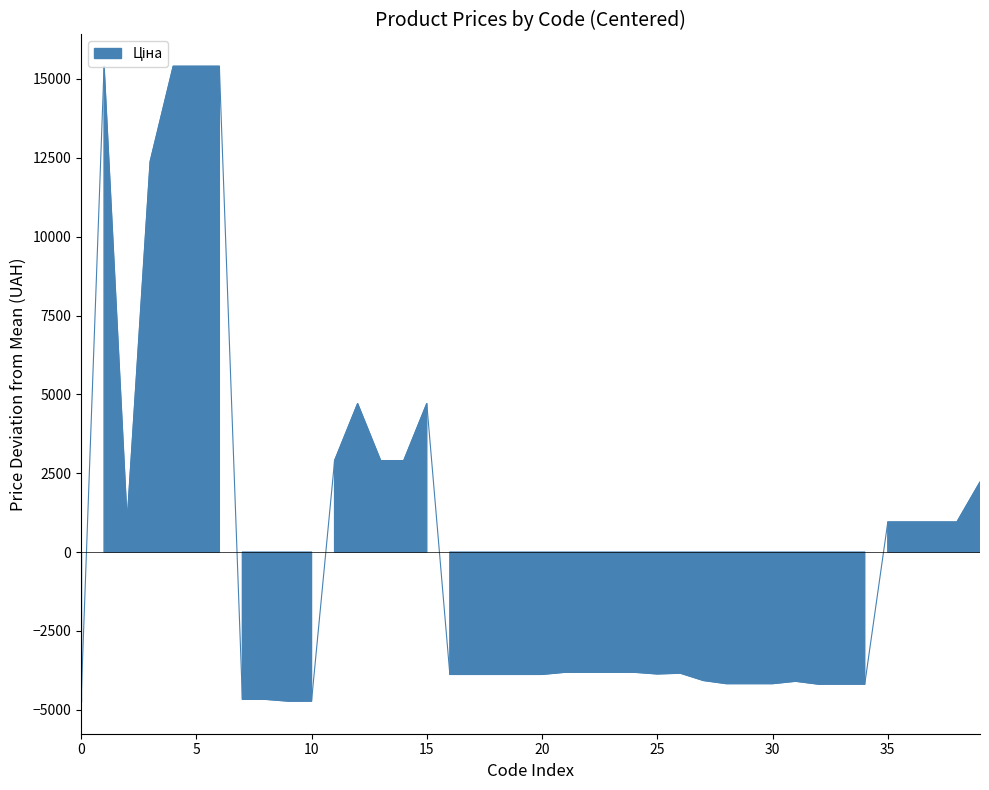

Where is the first local minimum?

10832185